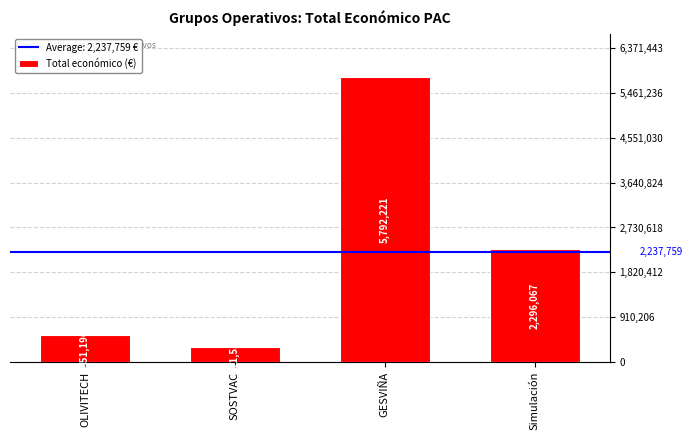

What value does the data have at GESVIÑA?

5792221